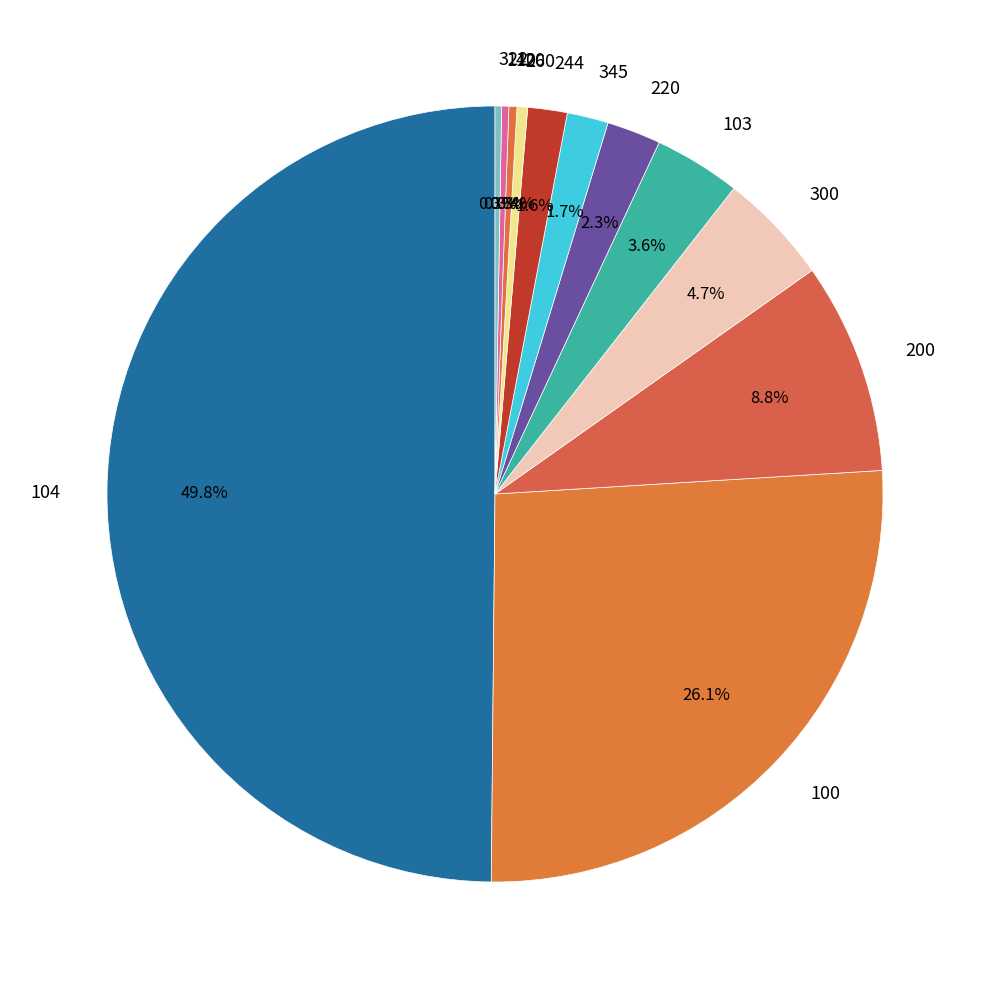

Which has a higher value, 100 or 200?

100